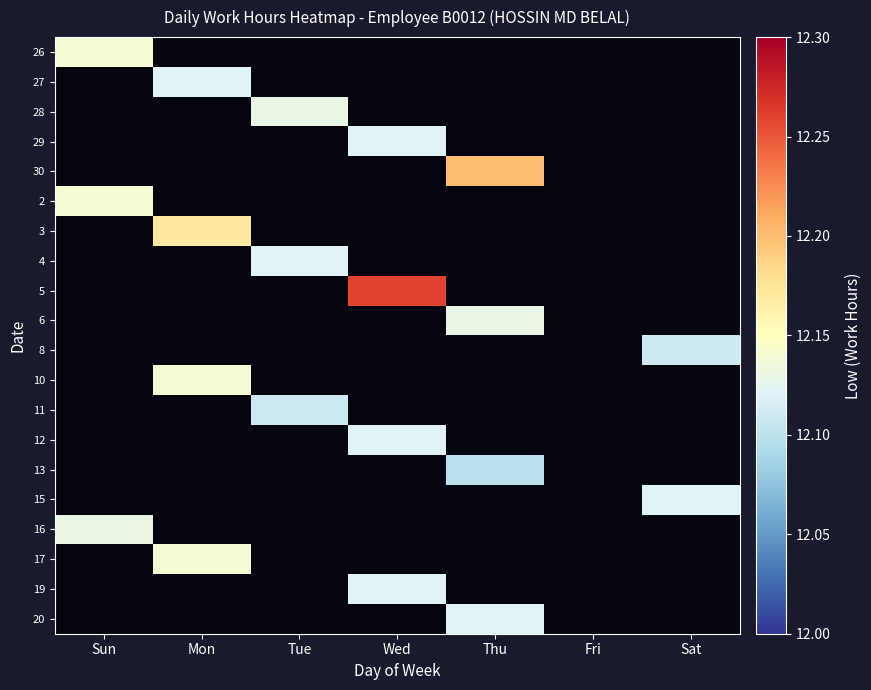

Reading left to right, list all the values displayed in this chart.

26: Sun=12.1	Mon=0.0	Tue=0.0	Wed=0.0	Thu=0.0	Fri=0.0	Sat=0.0
27: Sun=0.0	Mon=12.1	Tue=0.0	Wed=0.0	Thu=0.0	Fri=0.0	Sat=0.0
28: Sun=0.0	Mon=0.0	Tue=12.1	Wed=0.0	Thu=0.0	Fri=0.0	Sat=0.0
29: Sun=0.0	Mon=0.0	Tue=0.0	Wed=12.1	Thu=0.0	Fri=0.0	Sat=0.0
30: Sun=0.0	Mon=0.0	Tue=0.0	Wed=0.0	Thu=12.2	Fri=0.0	Sat=0.0
2: Sun=12.1	Mon=0.0	Tue=0.0	Wed=0.0	Thu=0.0	Fri=0.0	Sat=0.0
3: Sun=0.0	Mon=12.2	Tue=0.0	Wed=0.0	Thu=0.0	Fri=0.0	Sat=0.0
4: Sun=0.0	Mon=0.0	Tue=12.1	Wed=0.0	Thu=0.0	Fri=0.0	Sat=0.0
5: Sun=0.0	Mon=0.0	Tue=0.0	Wed=12.3	Thu=0.0	Fri=0.0	Sat=0.0
6: Sun=0.0	Mon=0.0	Tue=0.0	Wed=0.0	Thu=12.1	Fri=0.0	Sat=0.0
8: Sun=0.0	Mon=0.0	Tue=0.0	Wed=0.0	Thu=0.0	Fri=0.0	Sat=12.1
10: Sun=0.0	Mon=12.1	Tue=0.0	Wed=0.0	Thu=0.0	Fri=0.0	Sat=0.0
11: Sun=0.0	Mon=0.0	Tue=12.1	Wed=0.0	Thu=0.0	Fri=0.0	Sat=0.0
12: Sun=0.0	Mon=0.0	Tue=0.0	Wed=12.1	Thu=0.0	Fri=0.0	Sat=0.0
13: Sun=0.0	Mon=0.0	Tue=0.0	Wed=0.0	Thu=12.1	Fri=0.0	Sat=0.0
15: Sun=0.0	Mon=0.0	Tue=0.0	Wed=0.0	Thu=0.0	Fri=0.0	Sat=12.1
16: Sun=12.1	Mon=0.0	Tue=0.0	Wed=0.0	Thu=0.0	Fri=0.0	Sat=0.0
17: Sun=0.0	Mon=12.1	Tue=0.0	Wed=0.0	Thu=0.0	Fri=0.0	Sat=0.0
19: Sun=0.0	Mon=0.0	Tue=0.0	Wed=12.1	Thu=0.0	Fri=0.0	Sat=0.0
20: Sun=0.0	Mon=0.0	Tue=0.0	Wed=0.0	Thu=12.1	Fri=0.0	Sat=0.0